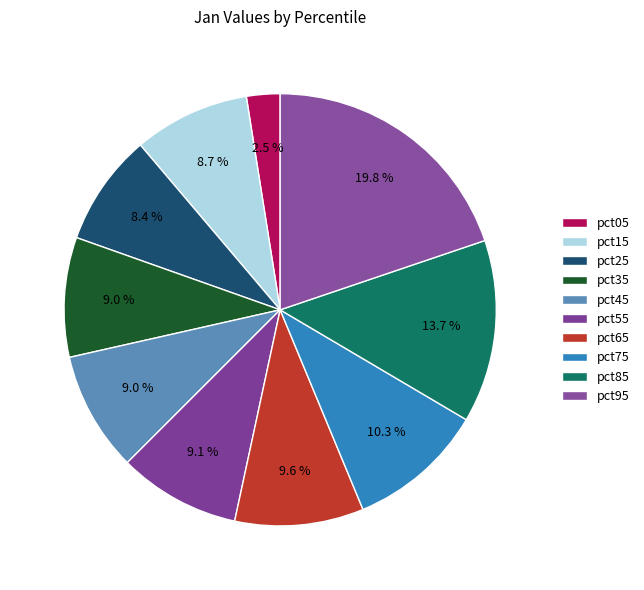

To the nearest percent, what is the difference between the pct75 and pct05 slice percentages?

8%